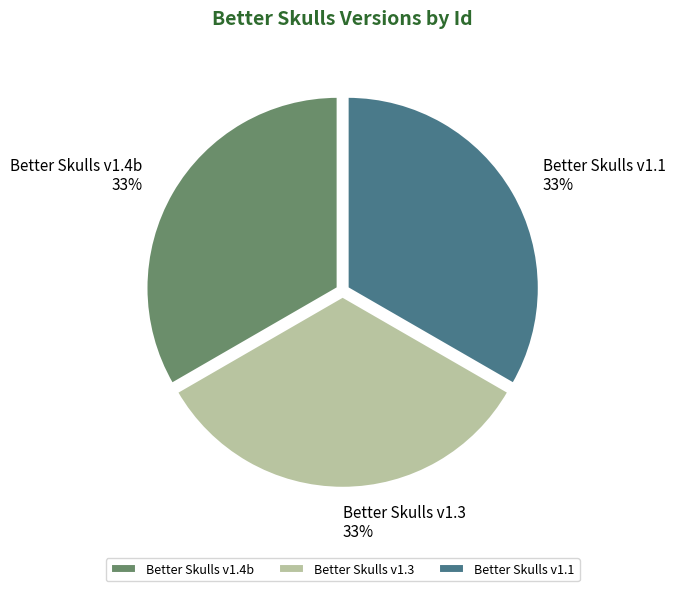

What percentage is the Better Skulls v1.4b slice, to the nearest percent?

33%